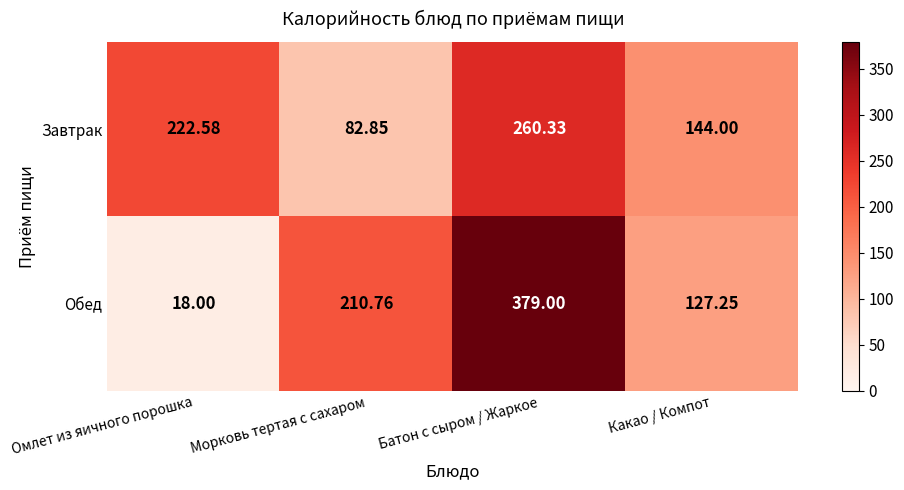

How many distinct data groups are displayed?

2